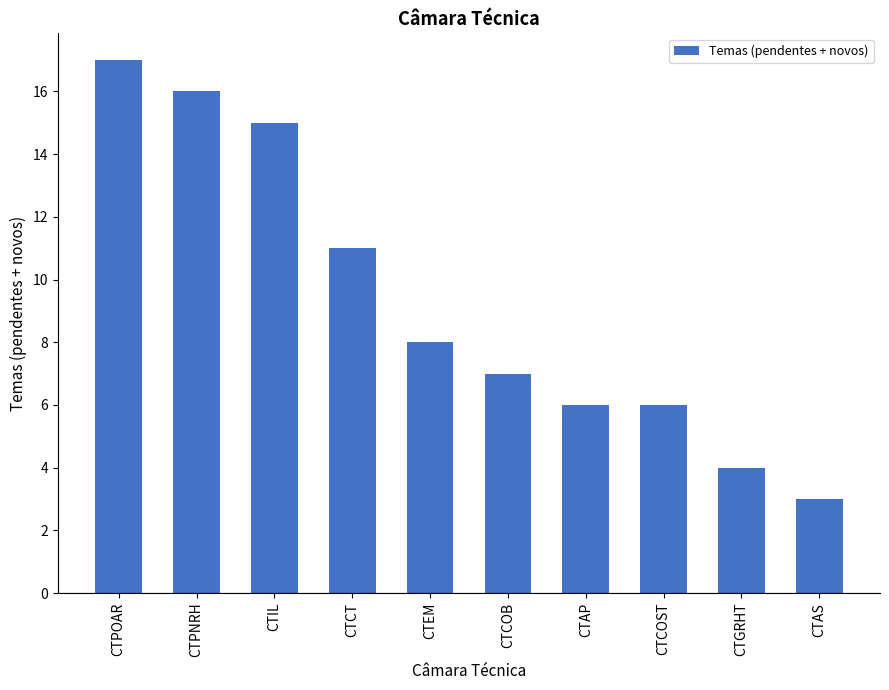

How many series are shown in this chart?

1